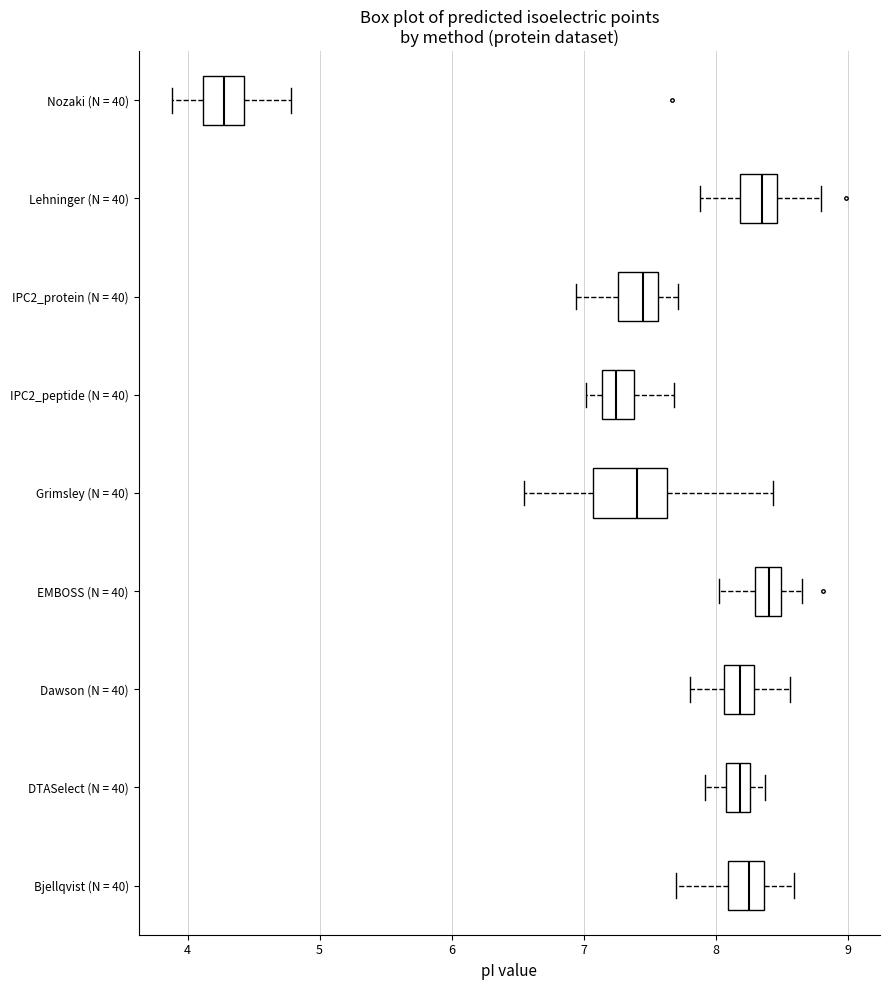

Which box has the furthest to the left median line?

Nozaki (N = 40)